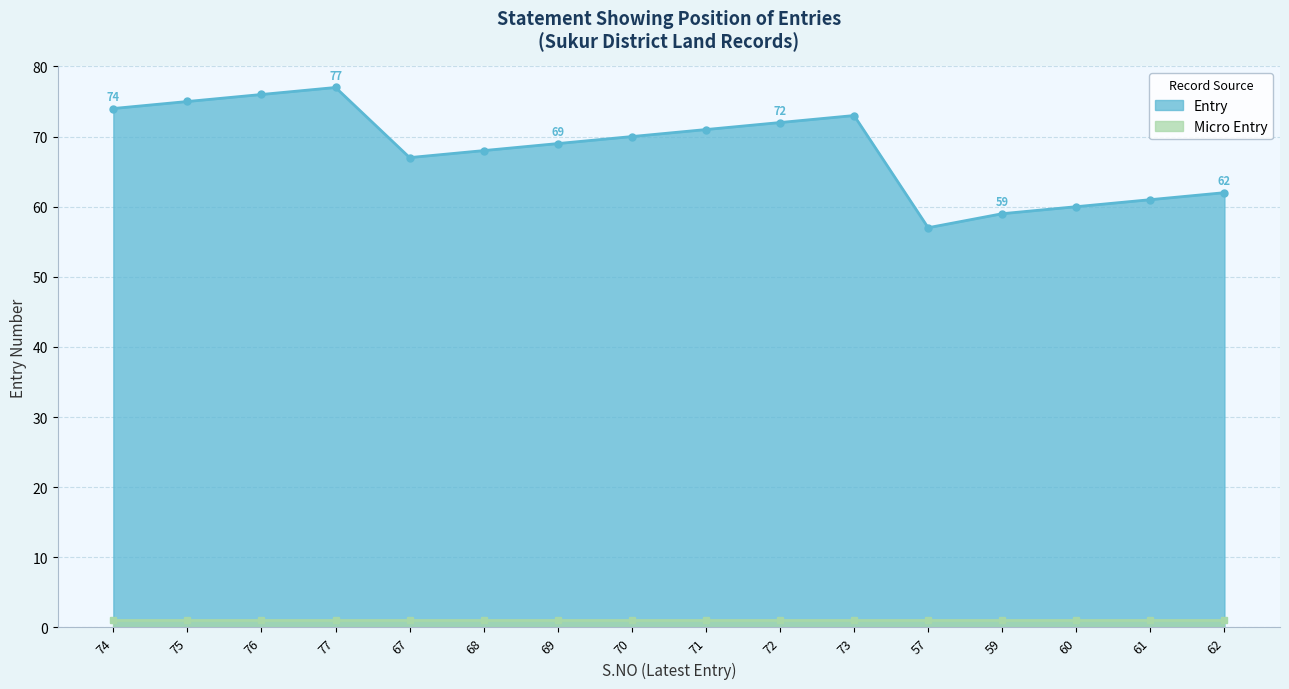

At which label is the value closest to 67?

67